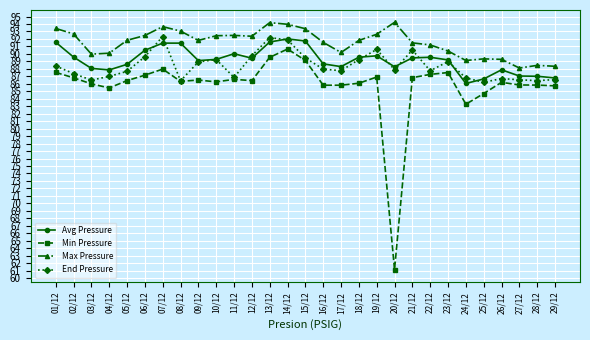

True or false: Avg Pressure has more than 2 interior local peaks.

True